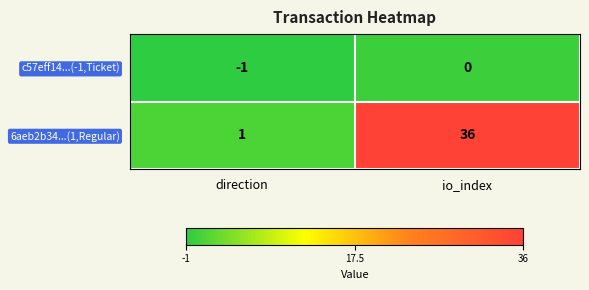

What is the difference between the 6aeb2b34...(1,Regular) values at io_index and direction?

35